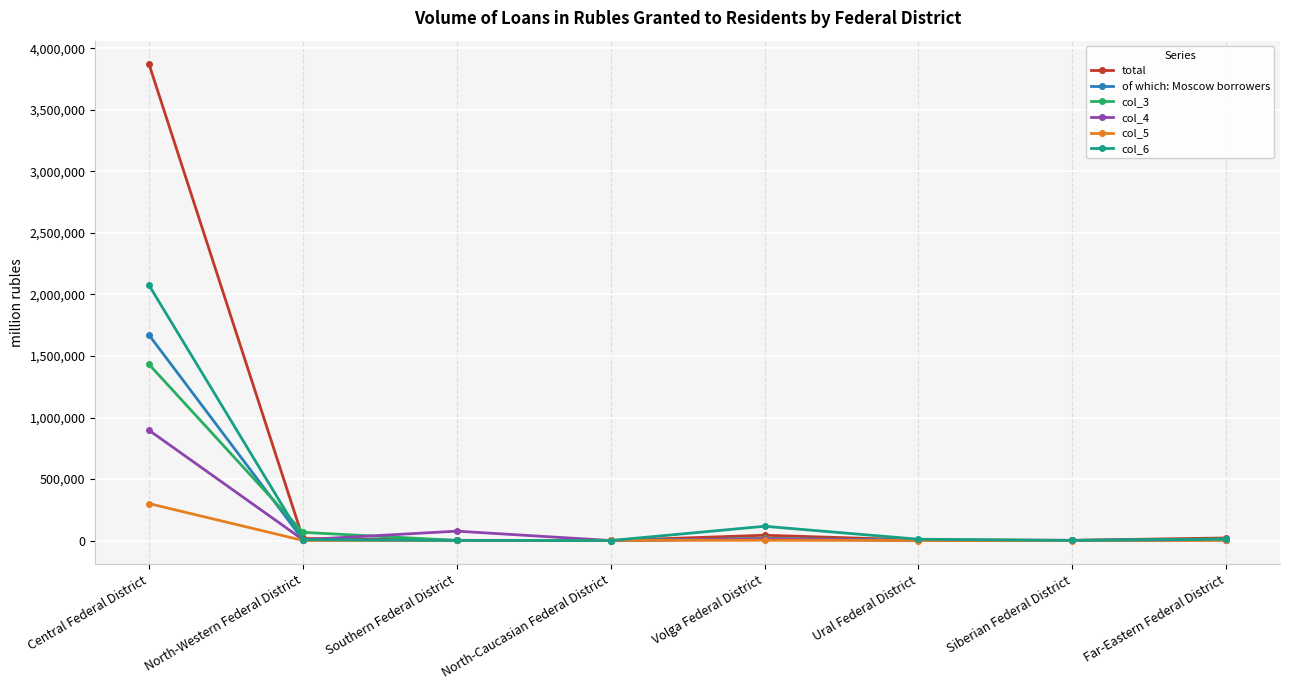

At which category is the sum across all series the highest?

Central Federal District